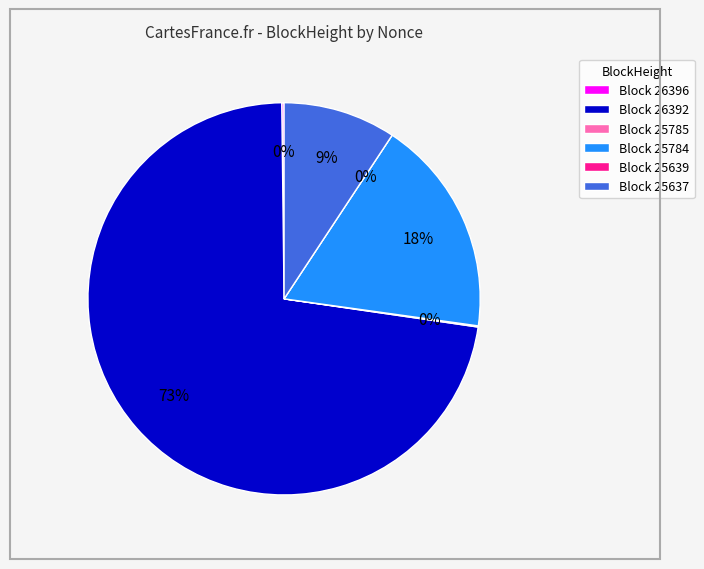

What is the smallest slice in the pie chart?

25639